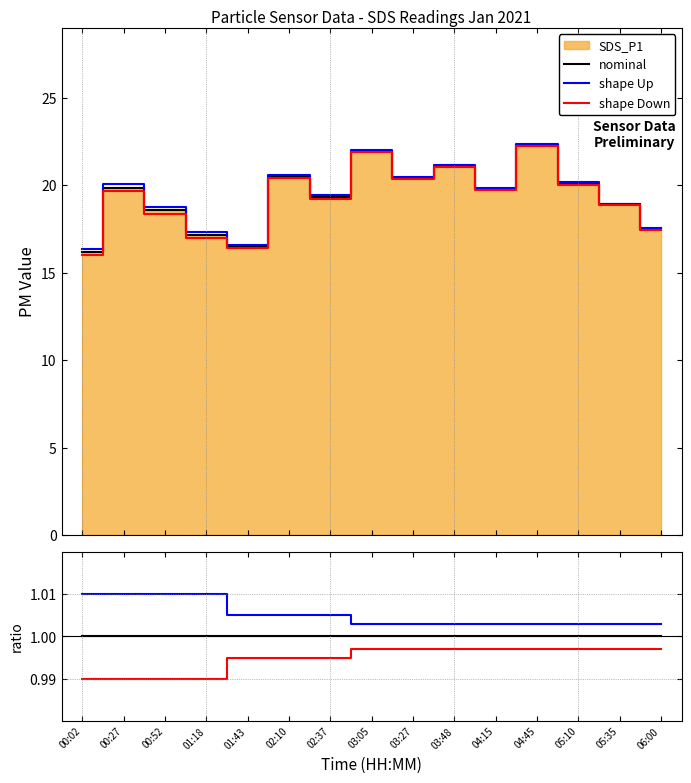

Is it true that shape Down equals 1.0 at 05:10?

True